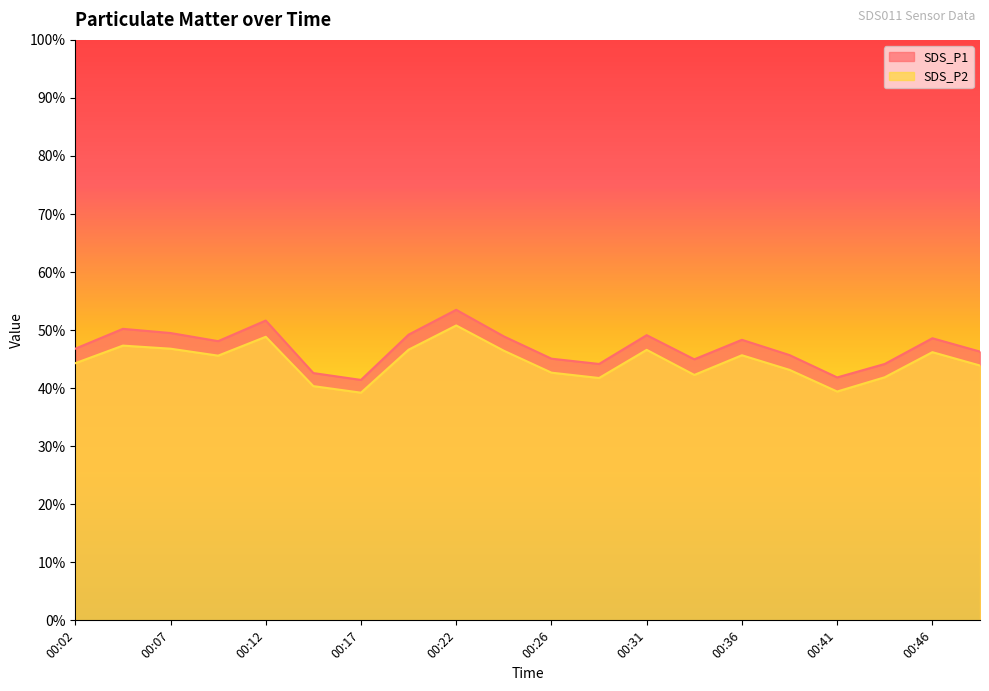

How many lines are shown in the chart?

2